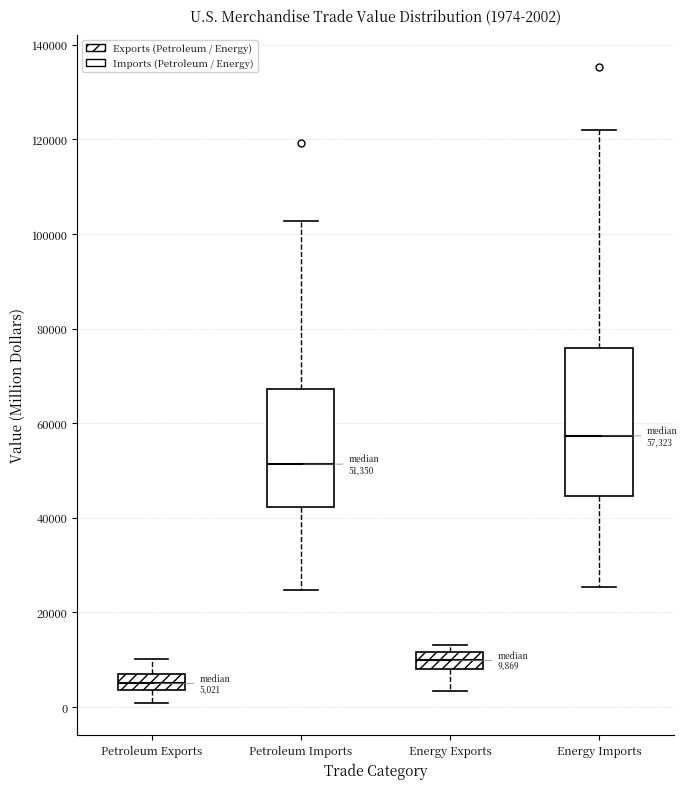

Which box has the highest median line?

Energy Imports